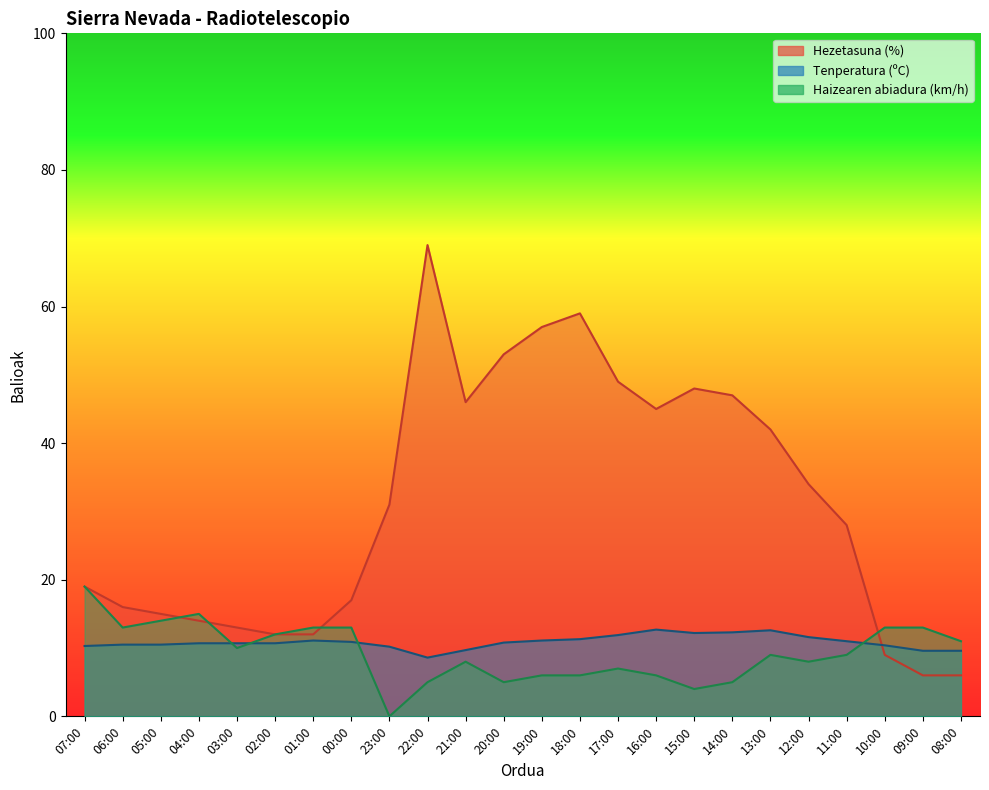

Does the chart have visible grid lines?

No